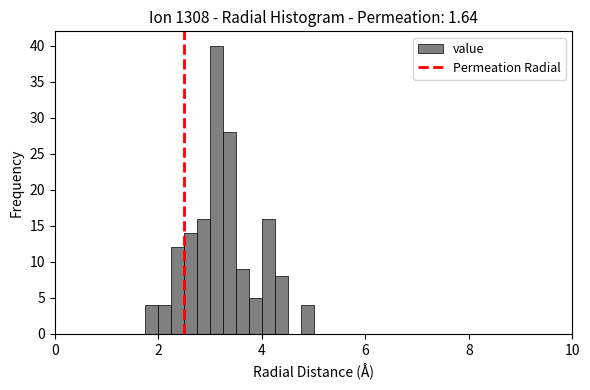

Read against the x-axis, roughly where is the centre of the tallest bar?

3.2